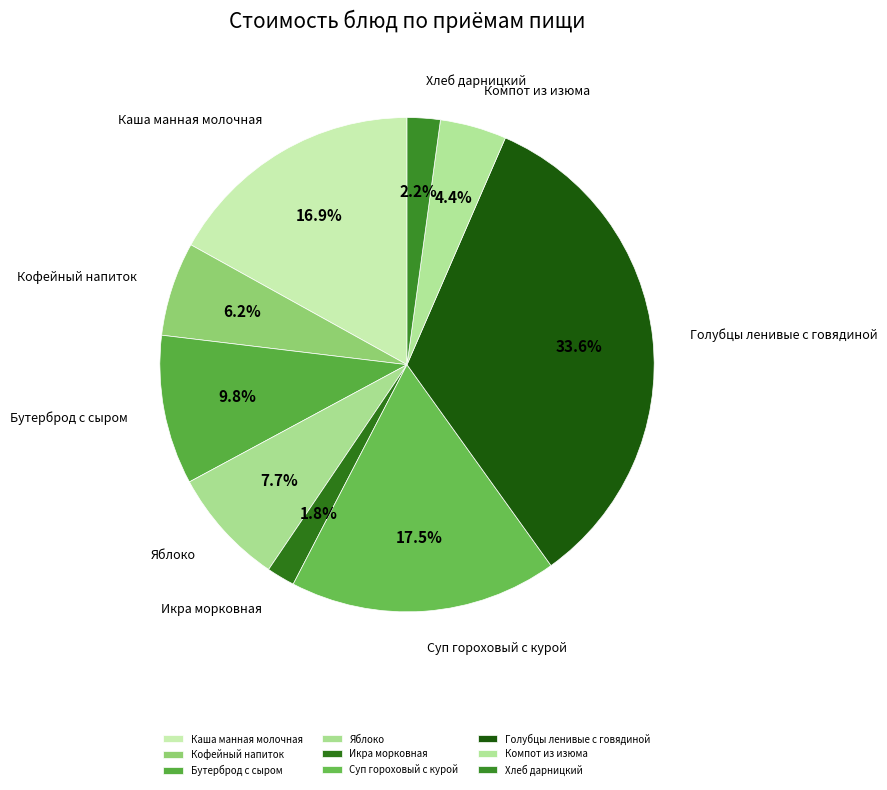

How much of the chart is everything except Каша манная молочная?

83.1%